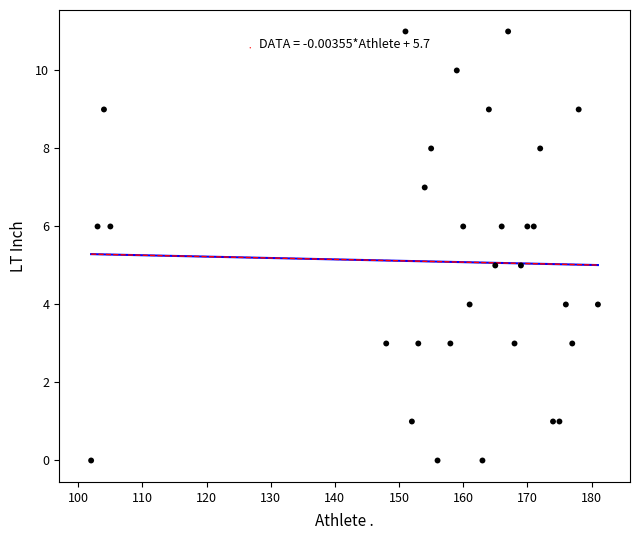

What is the range of Y values (max minus min)?

11